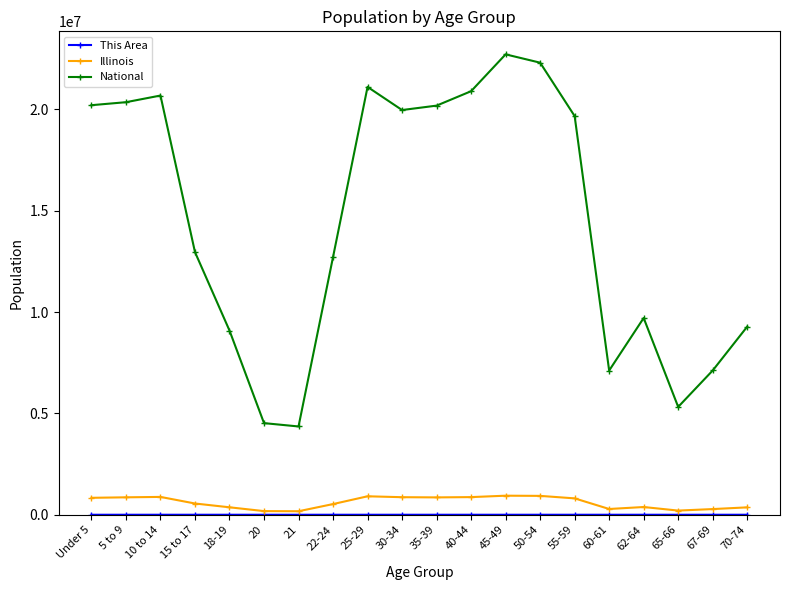

Which series has the widest spread of values?

National